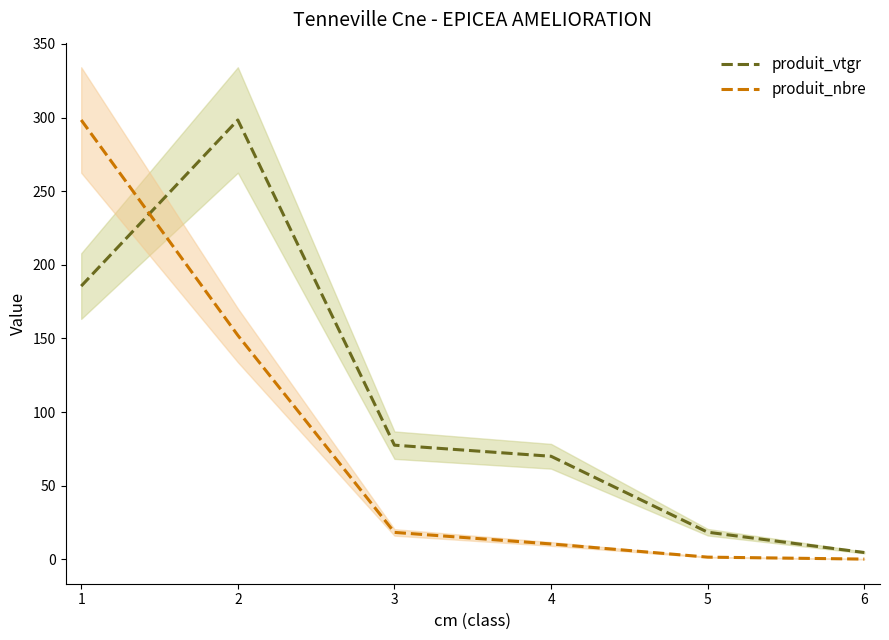

Which series has the largest total across all categories?

produit_vtgr